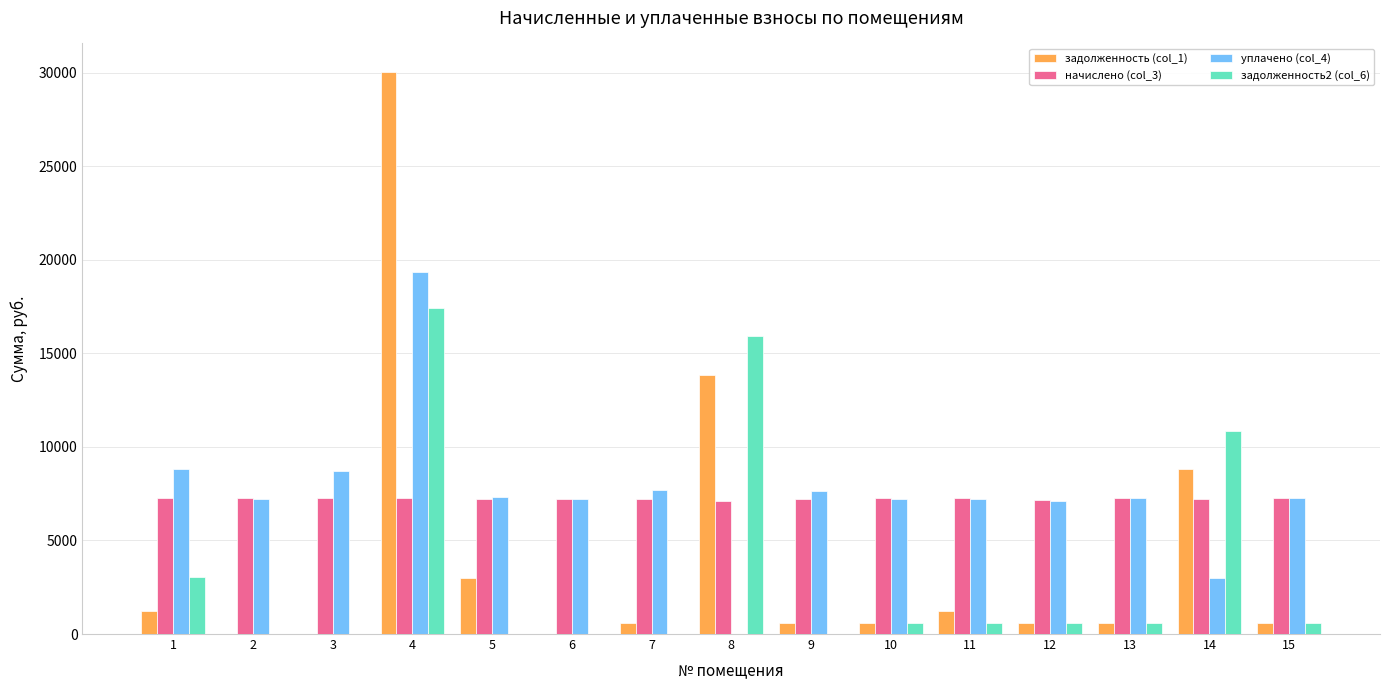

Count the number of data series in this chart.

4